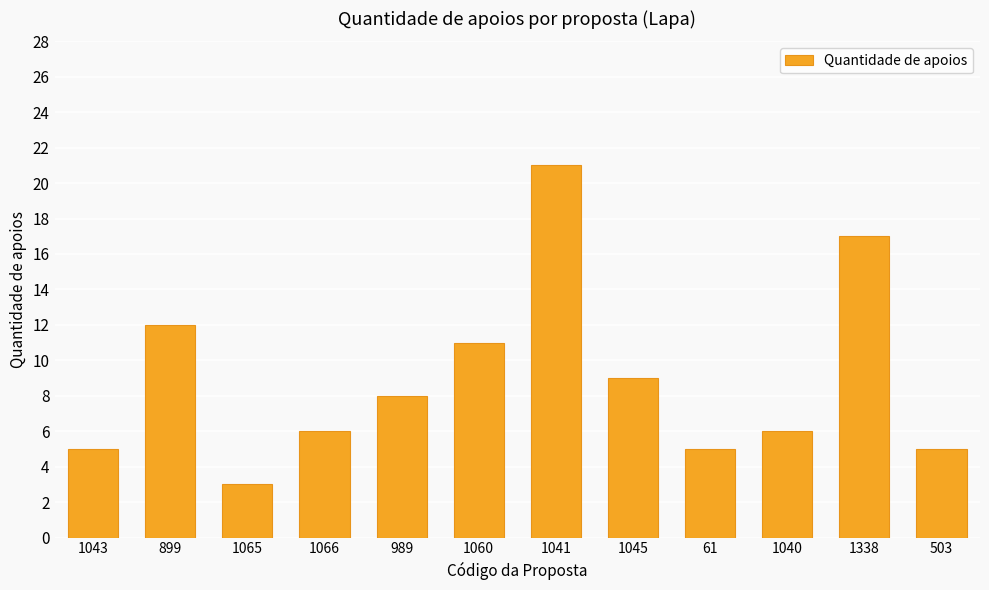

The value at 1041 is 29. True or false?

False